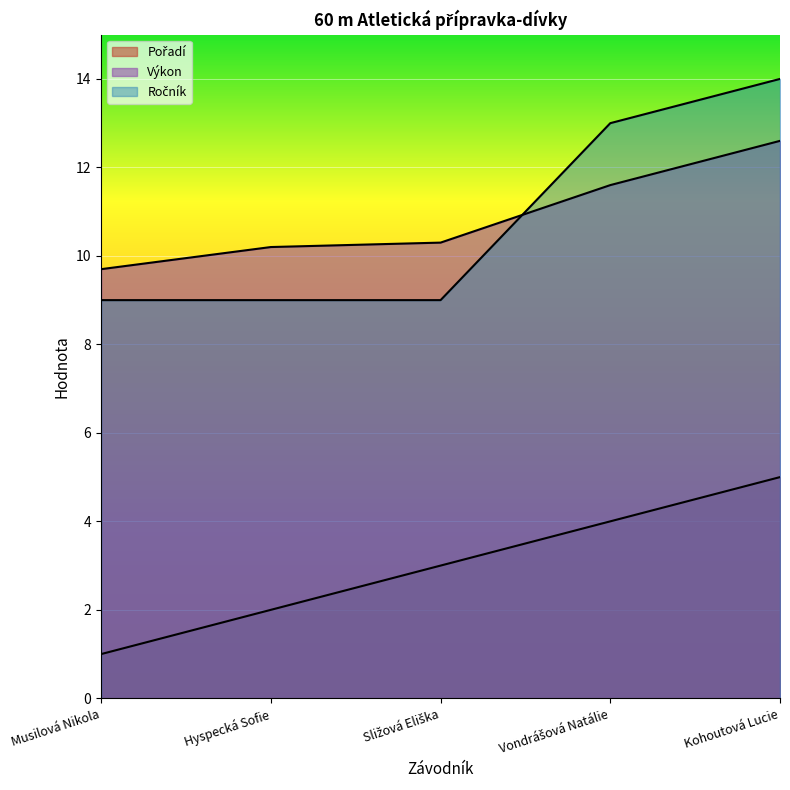

Is it true that Výkon equals 6.6 at Vondrášová Natálie?

False